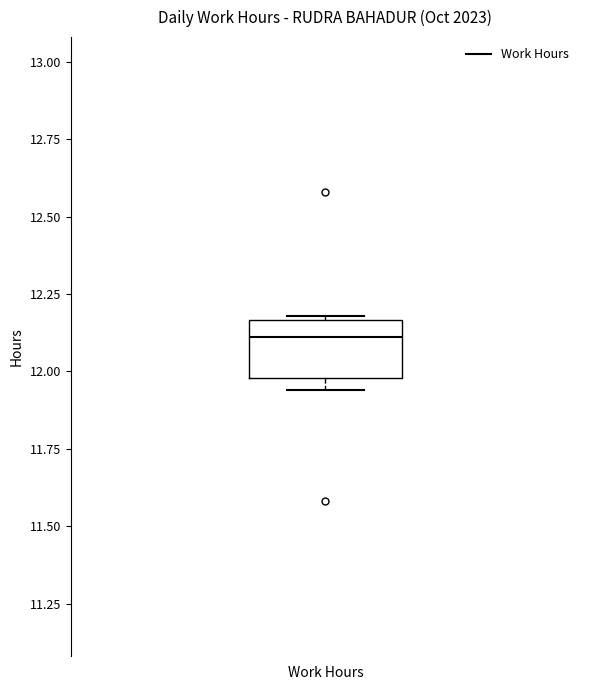

Transcribe this box plot: give where the median line is, the range the box spans, and where the two whiskers end, as read against the y-axis. The values are not printed on the chart, so give them approximately, as read against the axis.

median 12.10, box 12.00 to 12.15, whiskers 11.95 to 12.20